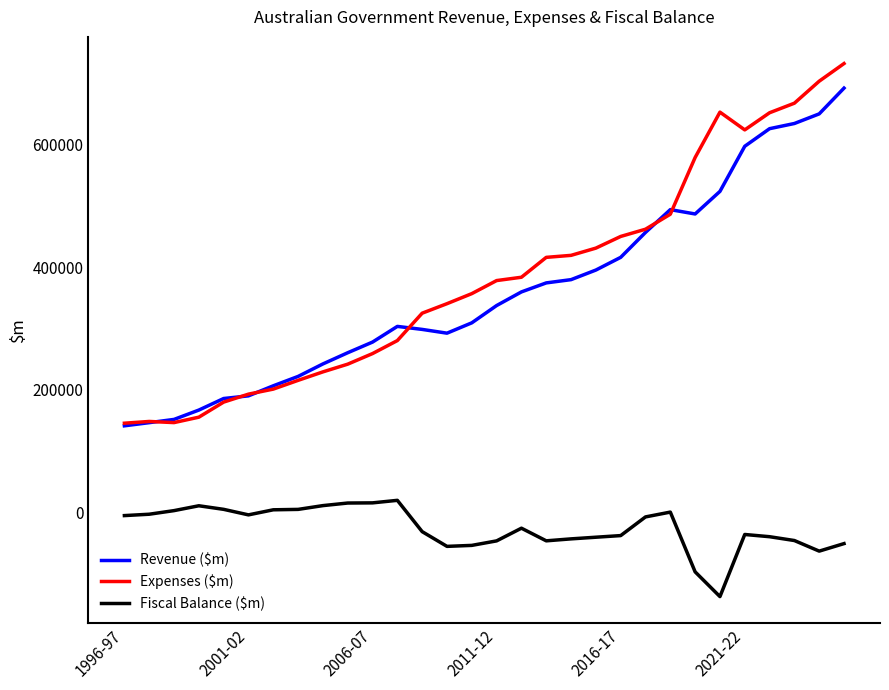

What is the greatest value displayed?

730960